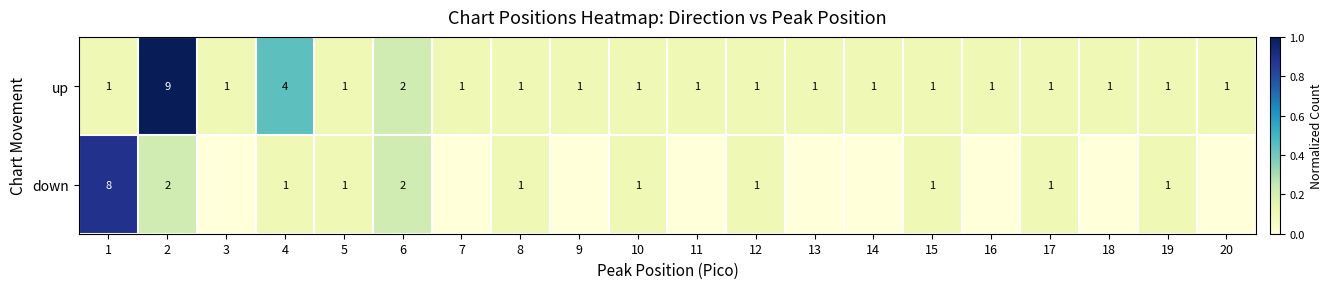

At which category is the sum across all series the highest?

2